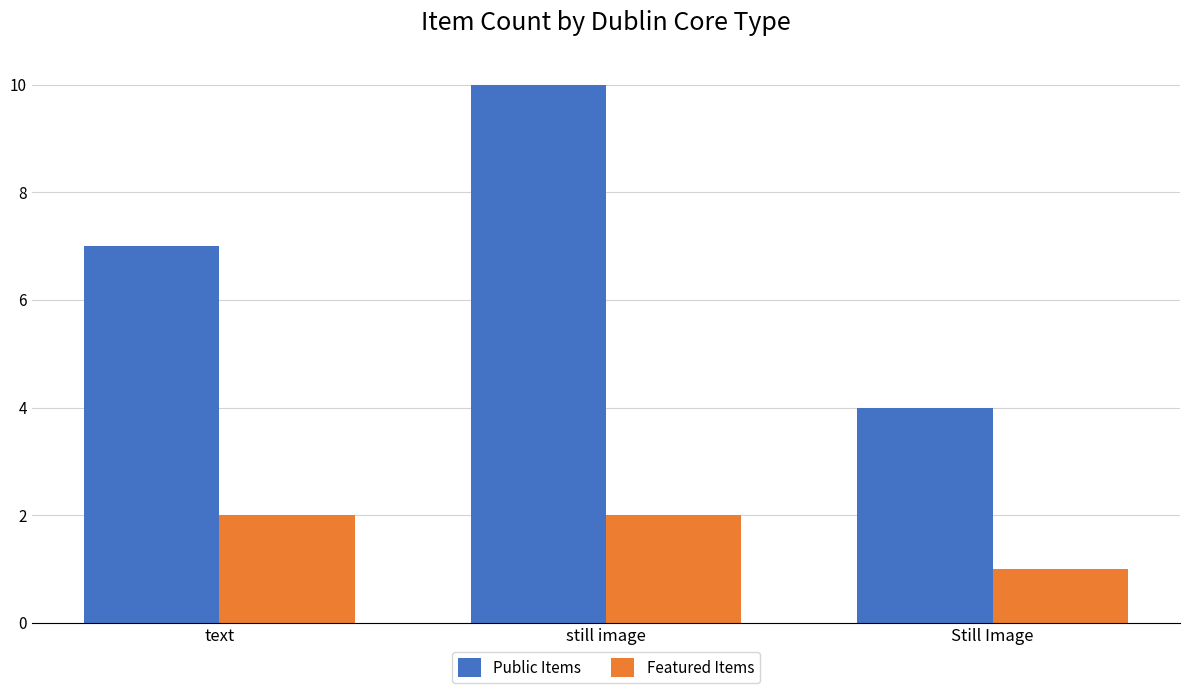

Which series has the largest total across all categories?

Public Items